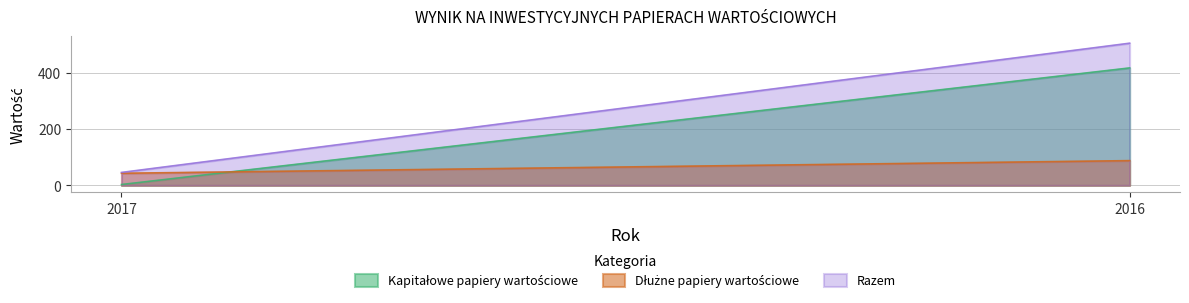

Reading right to left, list all the values displayed in this chart.

Kapitałowe papiery wartościowe: 418	3
Dłużne papiery wartościowe: 88	43
Razem: 506	46